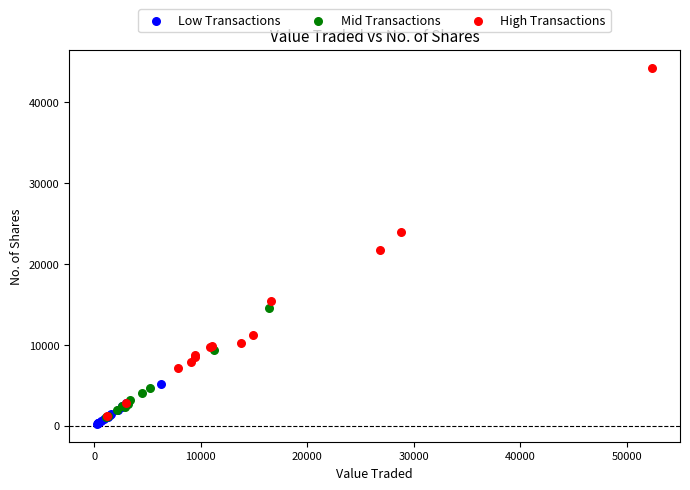

Which series has the widest spread of Y values?

High Transactions